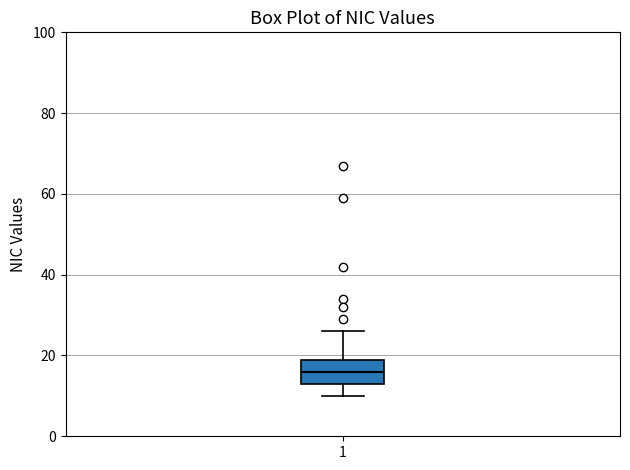

Where does the lower whisker of the box at x = 1 end on the y-axis? The values are not printed on the chart, so give them approximately, as read against the axis.

10